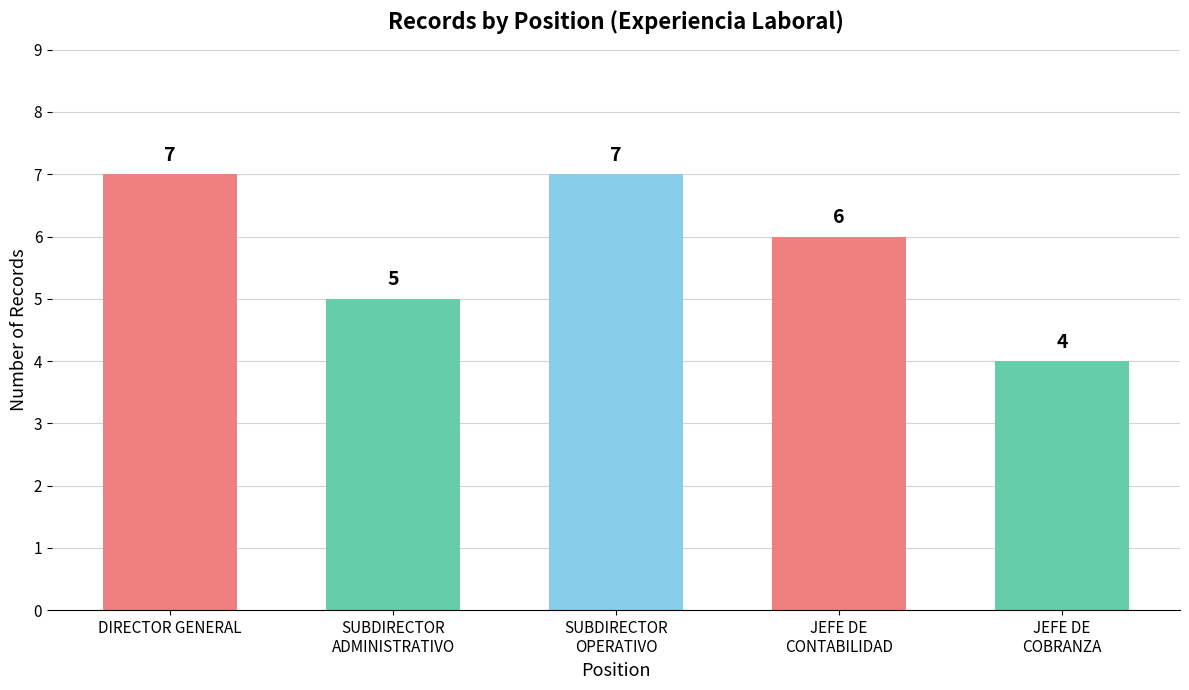

Reading left to right, transcribe all the data shown in this chart.

DIRECTOR GENERAL=7	SUBDIRECTOR
ADMINISTRATIVO=5	SUBDIRECTOR
OPERATIVO=7	JEFE DE
CONTABILIDAD=6	JEFE DE
COBRANZA=4